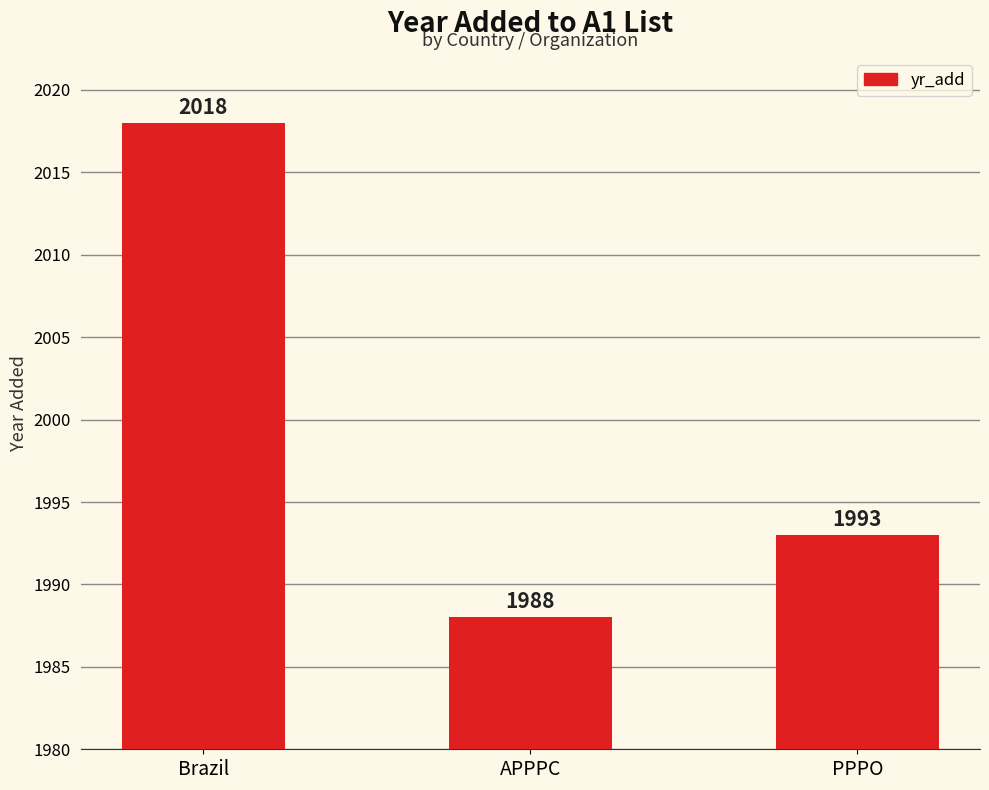

What is the sum of the values at Brazil and APPPC?

4006